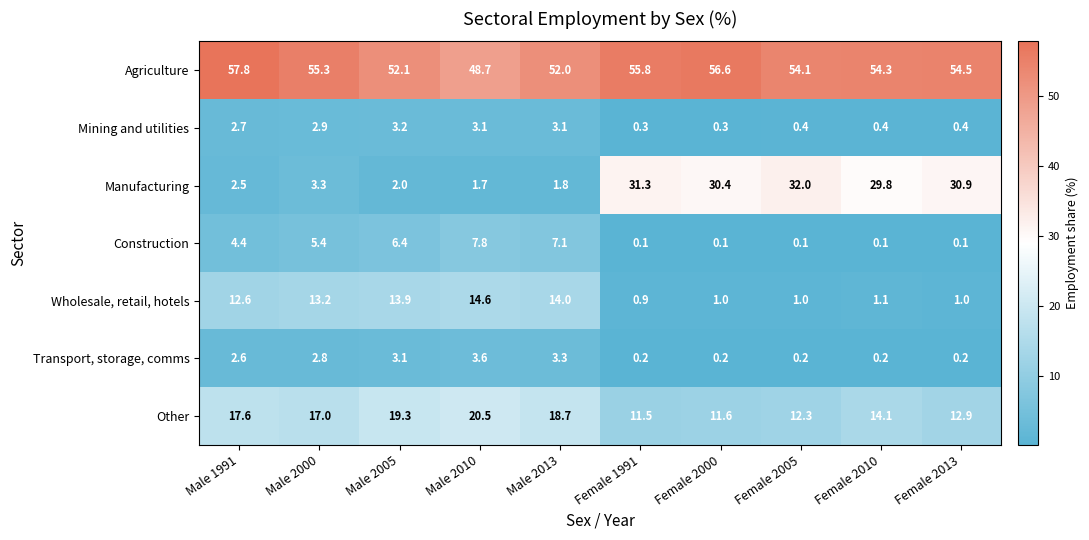

The Agriculture series shows 48.7 at Male 2010. True or false?

True